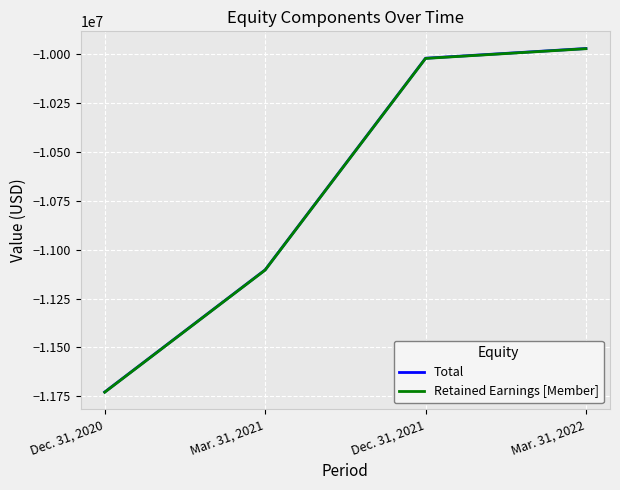

Count the number of categories in the chart.

4